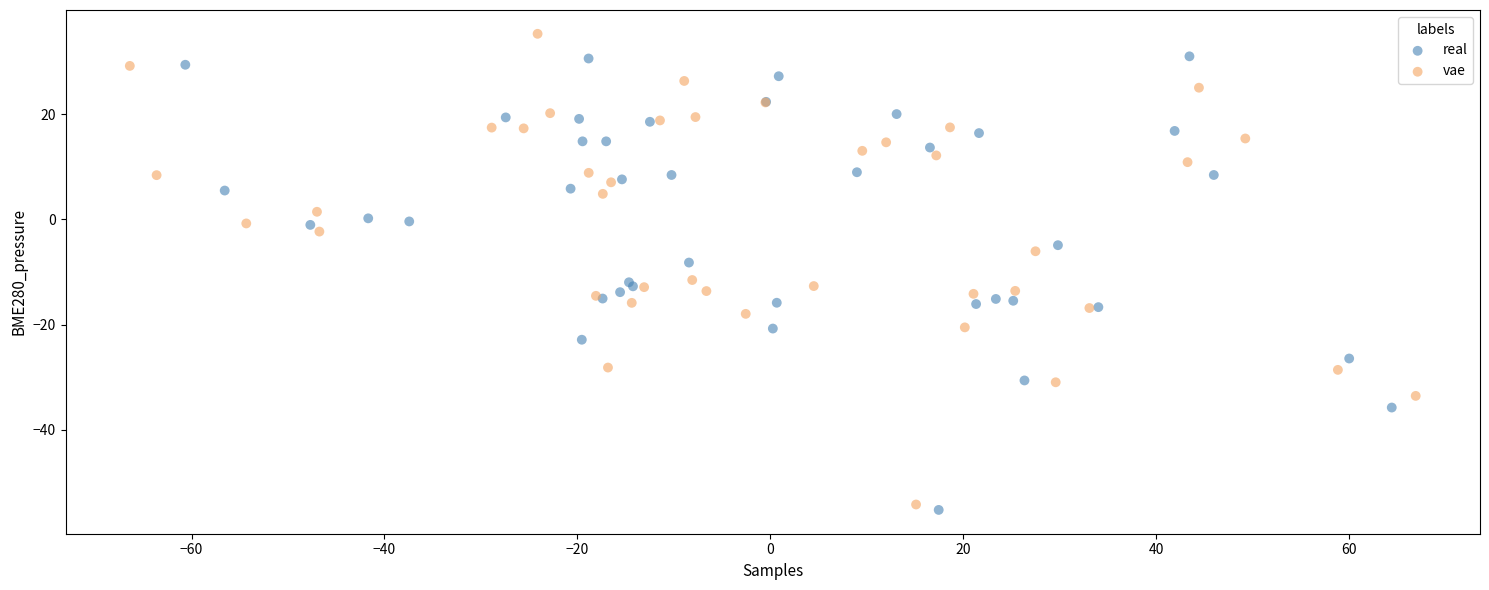

What are all the series names shown in the legend?

real, vae